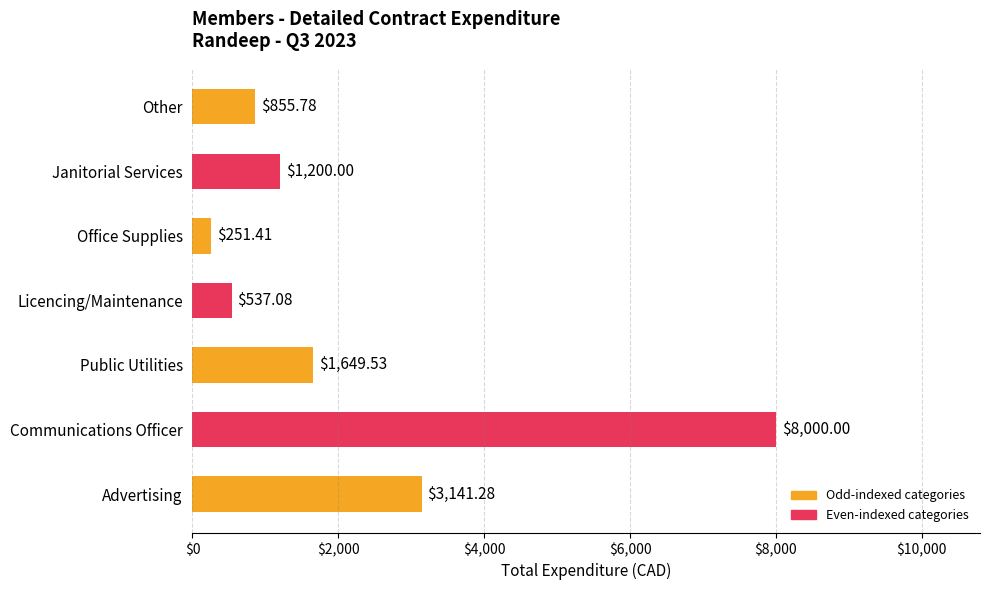

What is the average value?

2233.6